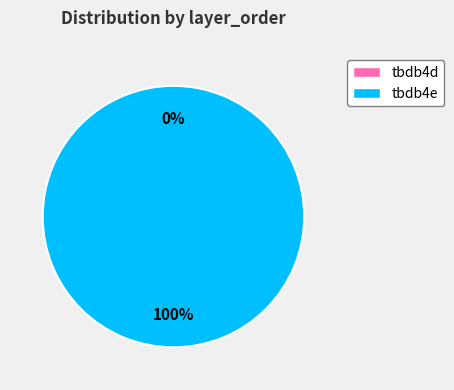

To the nearest percent, what is the difference between the largest and smallest slice percentages?

100%